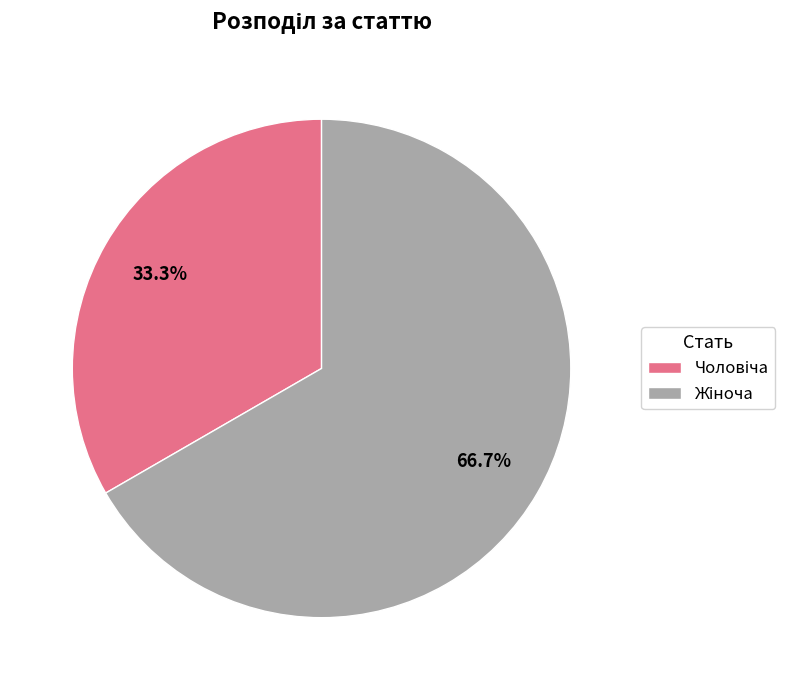

Is there any slice that represents more than half of the pie?

Yes